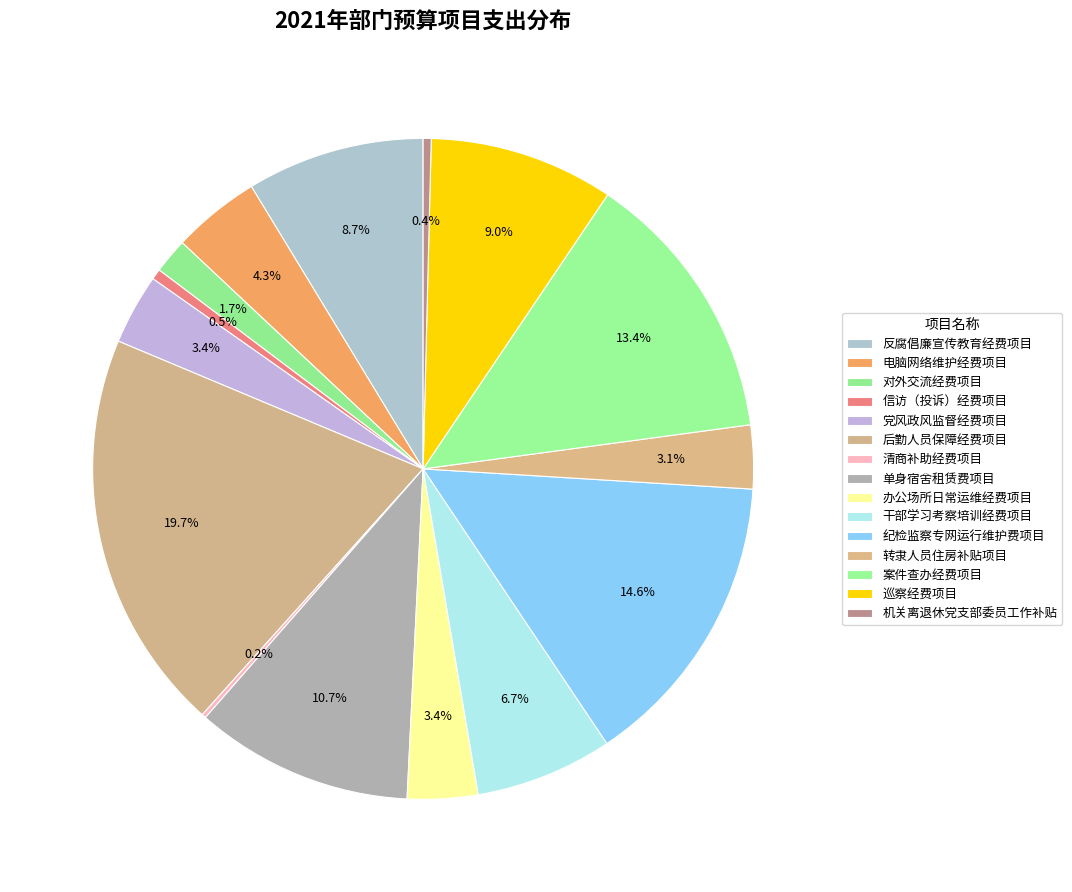

The 党风政风监督经费项目 slice represents 1% of the pie. True or false?

False